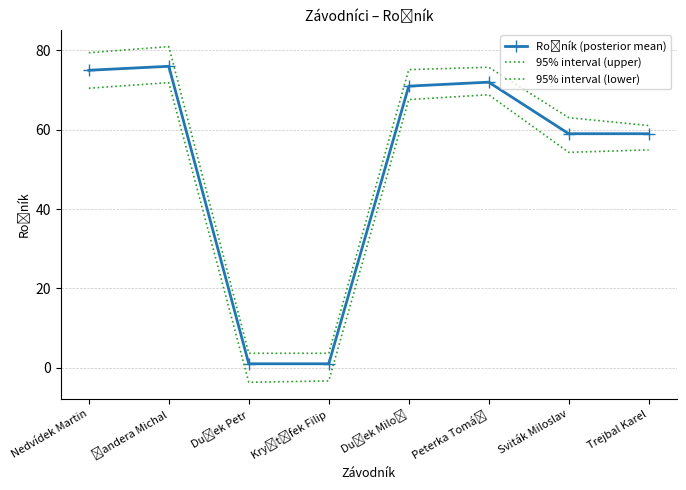

Where does the 95% interval (lower) series first go above 67?

Nedvídek Martin